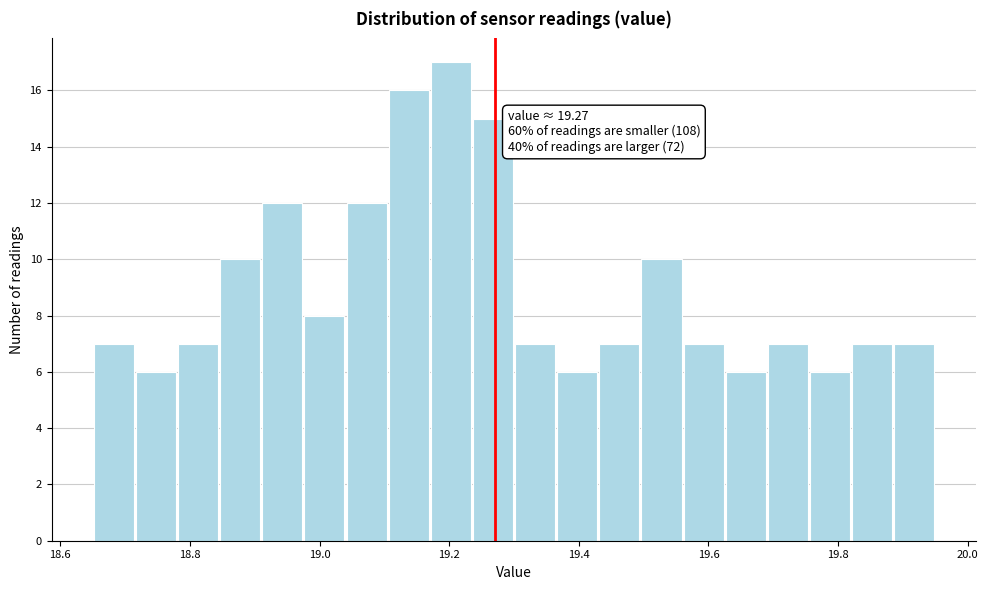

Around what value on the x-axis is the tallest bar? Give the approximate position of its centre, as read against the axis.

19.20